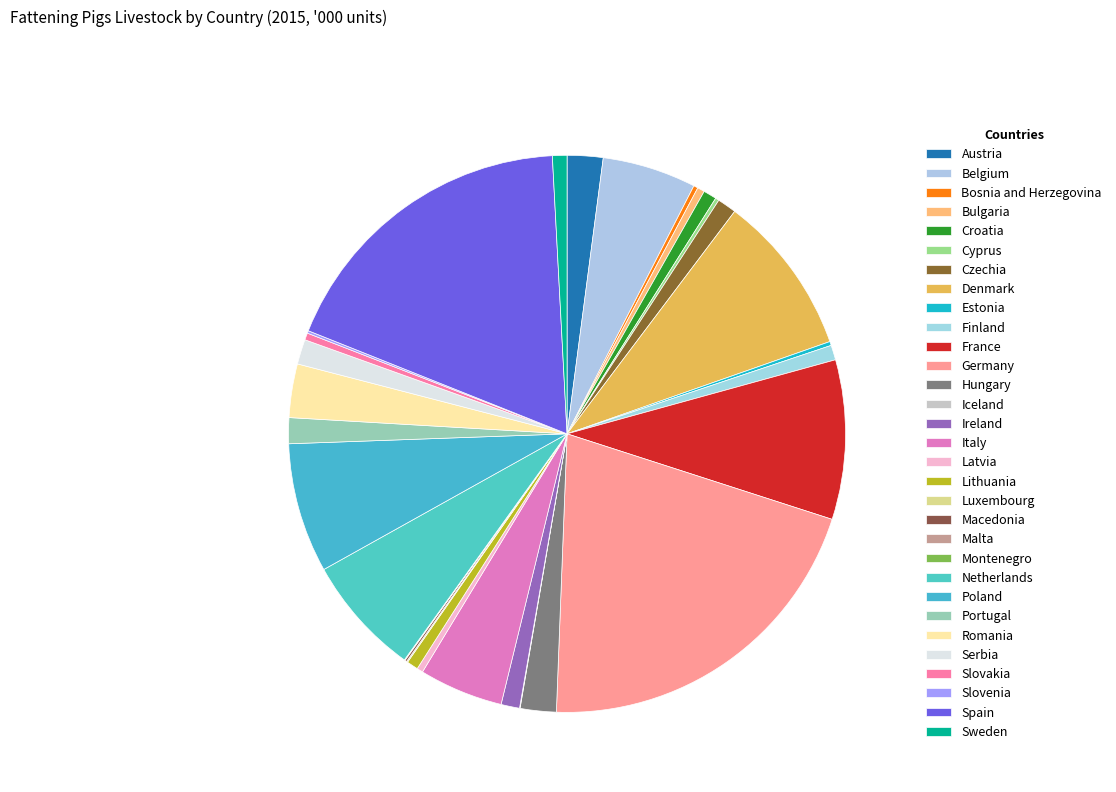

Which slice is the smallest?

Montenegro